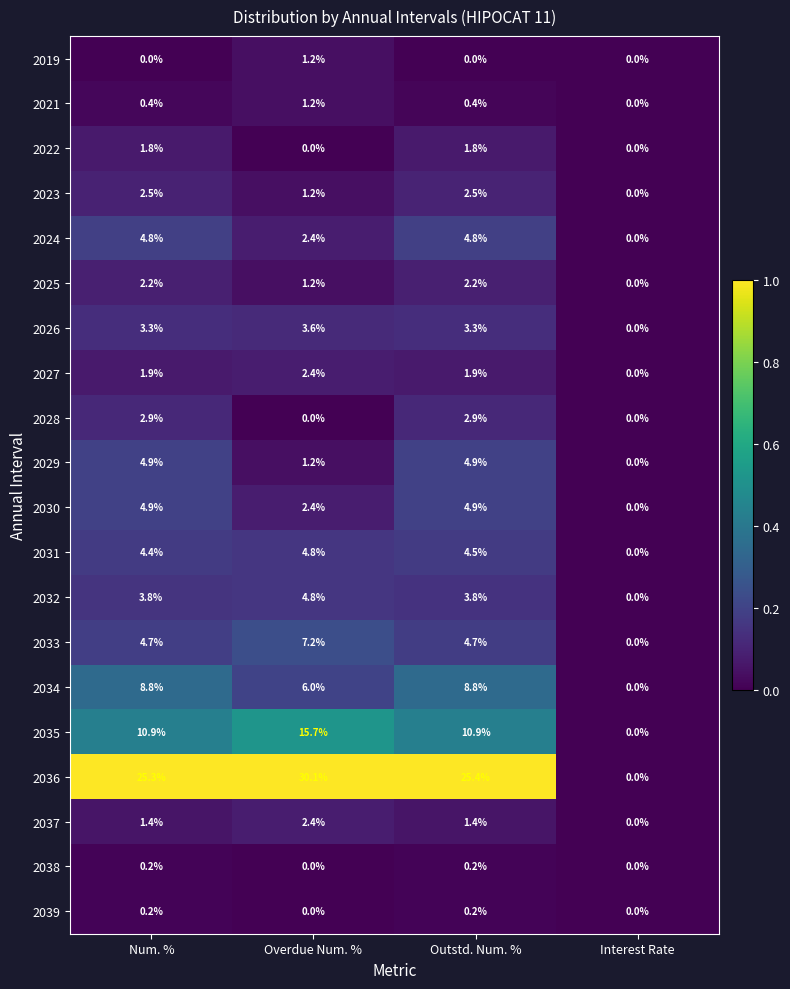

True or false: 2036 has a value of -14.2 at Interest Rate.

False